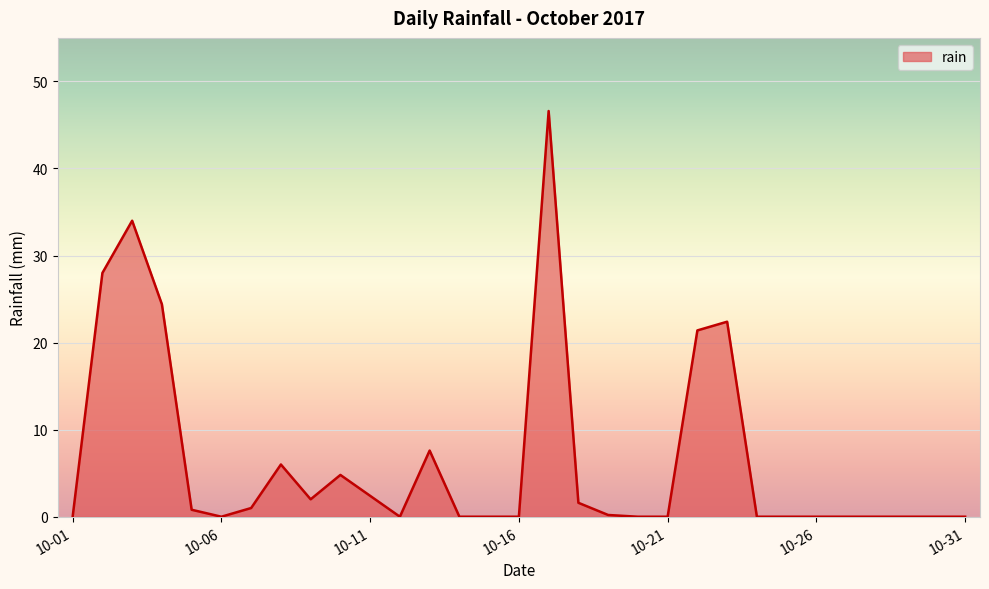

How many lines are shown in the chart?

1